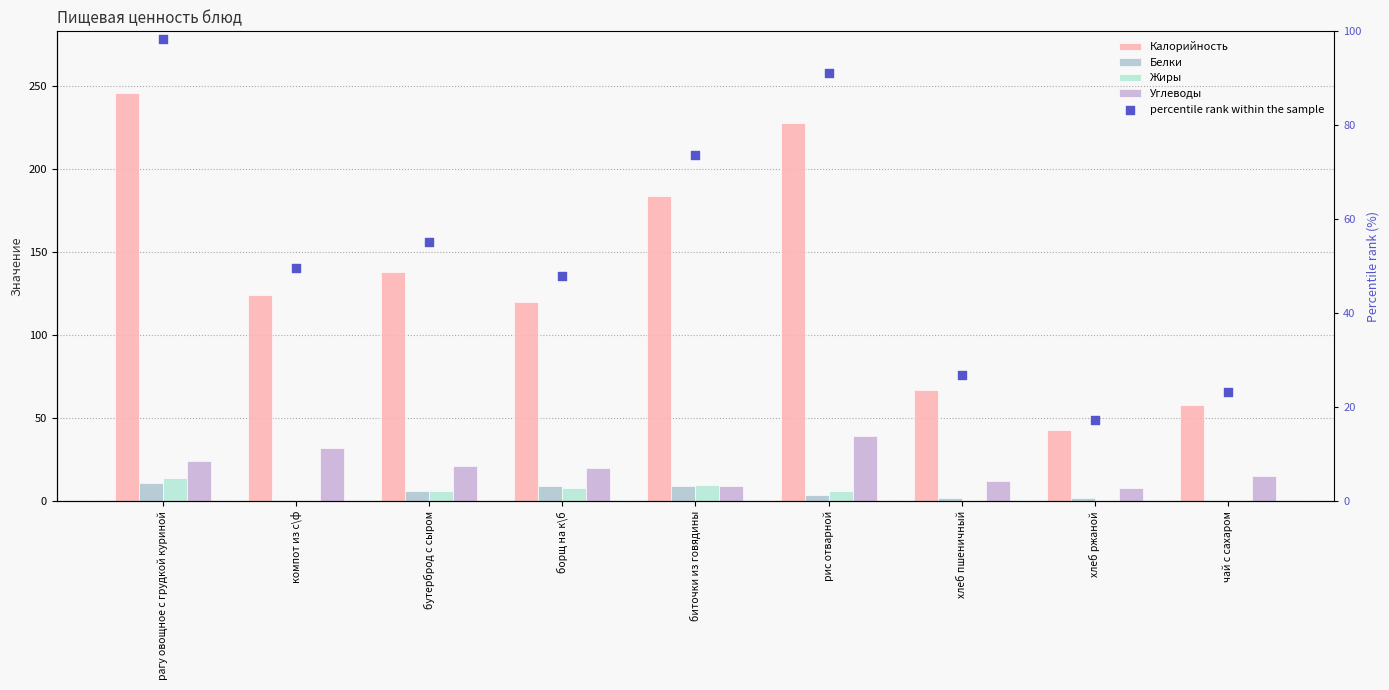

Which series reaches the maximum Y coordinate?

Калорийность